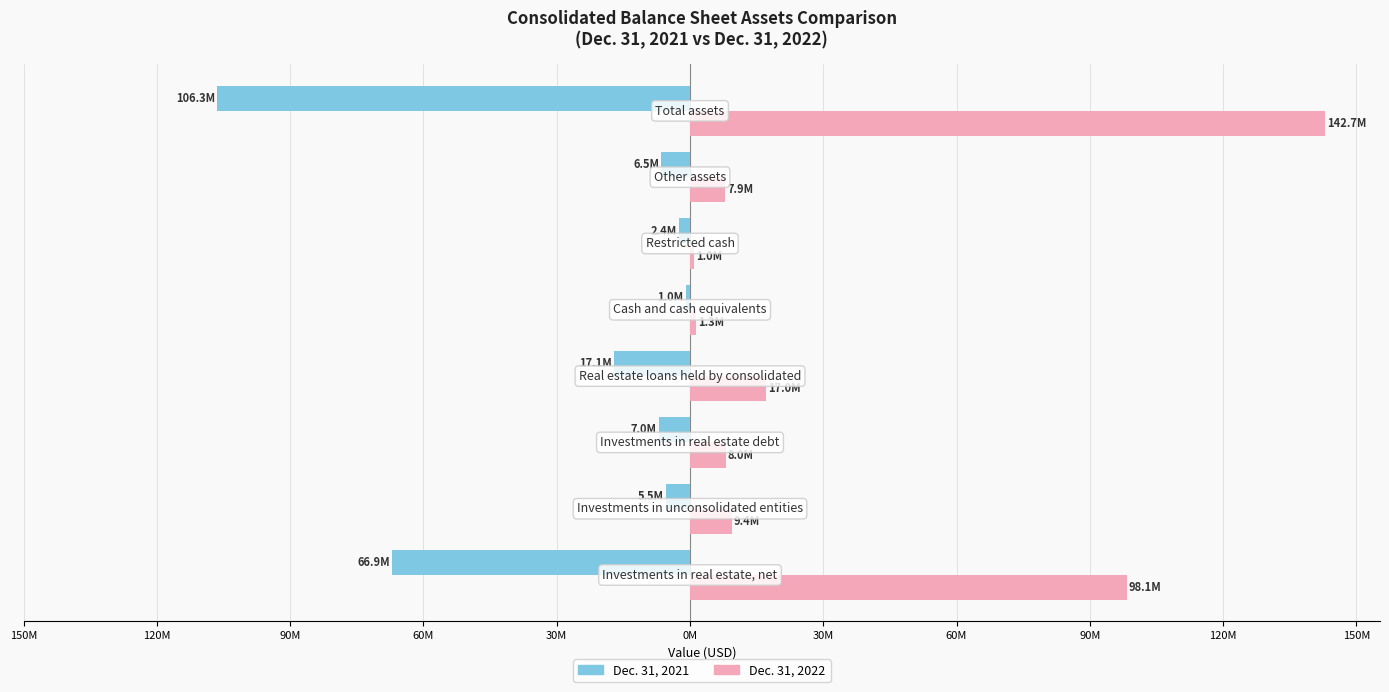

What is the sum of all Dec. 31, 2021 values?

-212677728